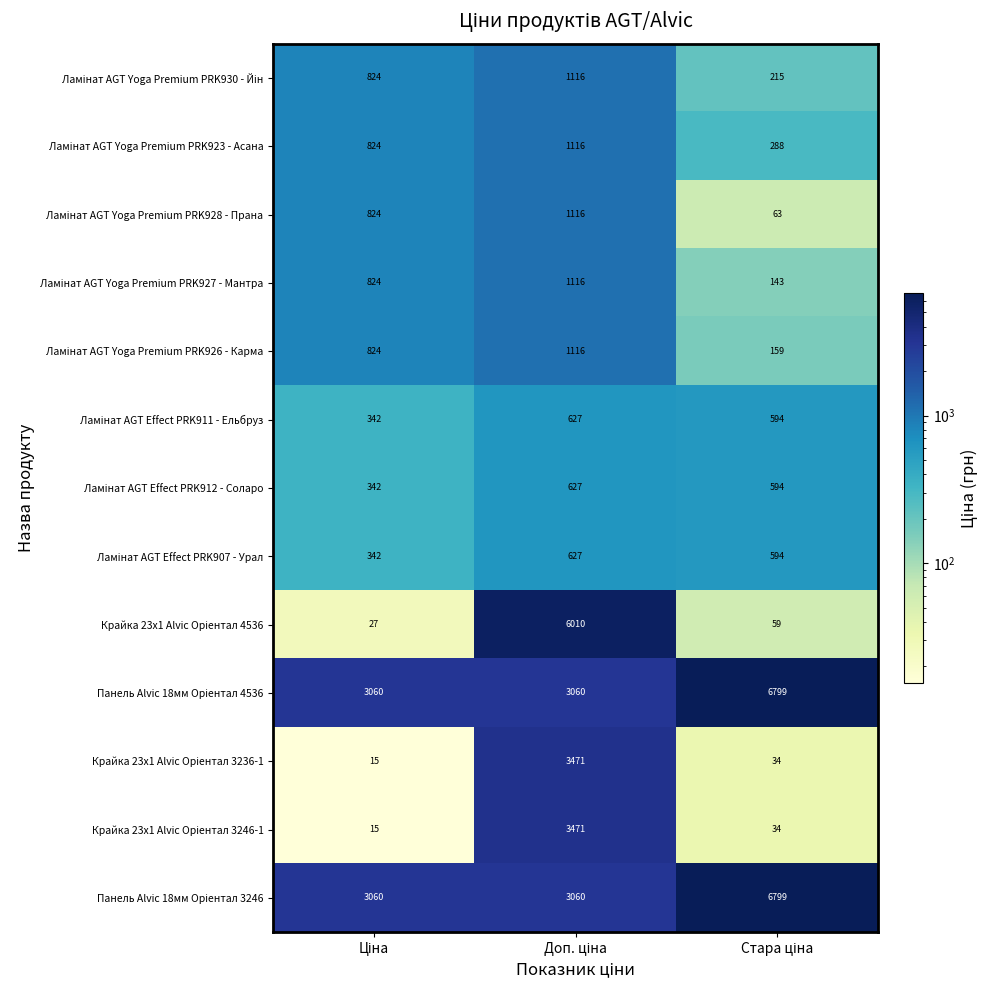

What is the greatest value displayed?

6799